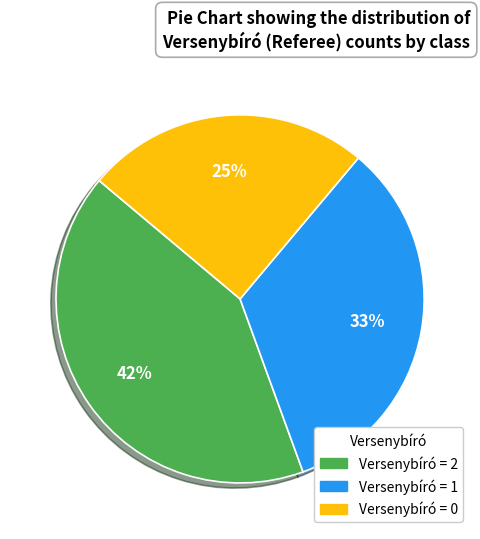

Is there any slice that represents more than half of the pie?

No